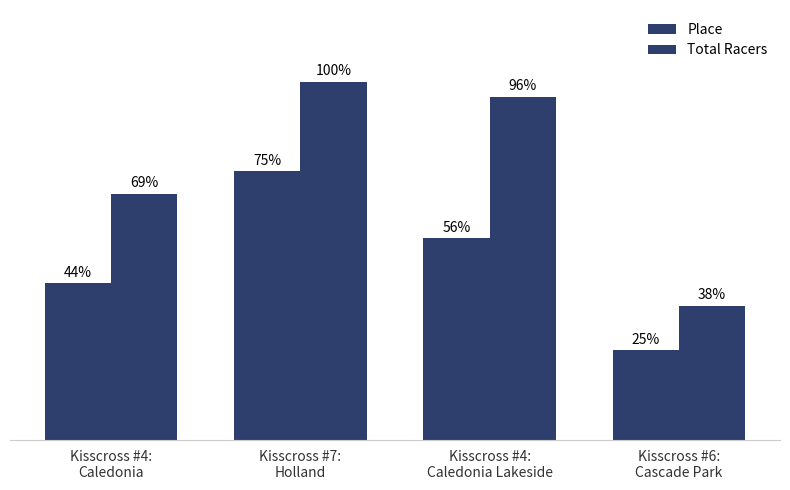

What is the label of the 2nd bar from the right?

Kisscross #4:
Caledonia Lakeside